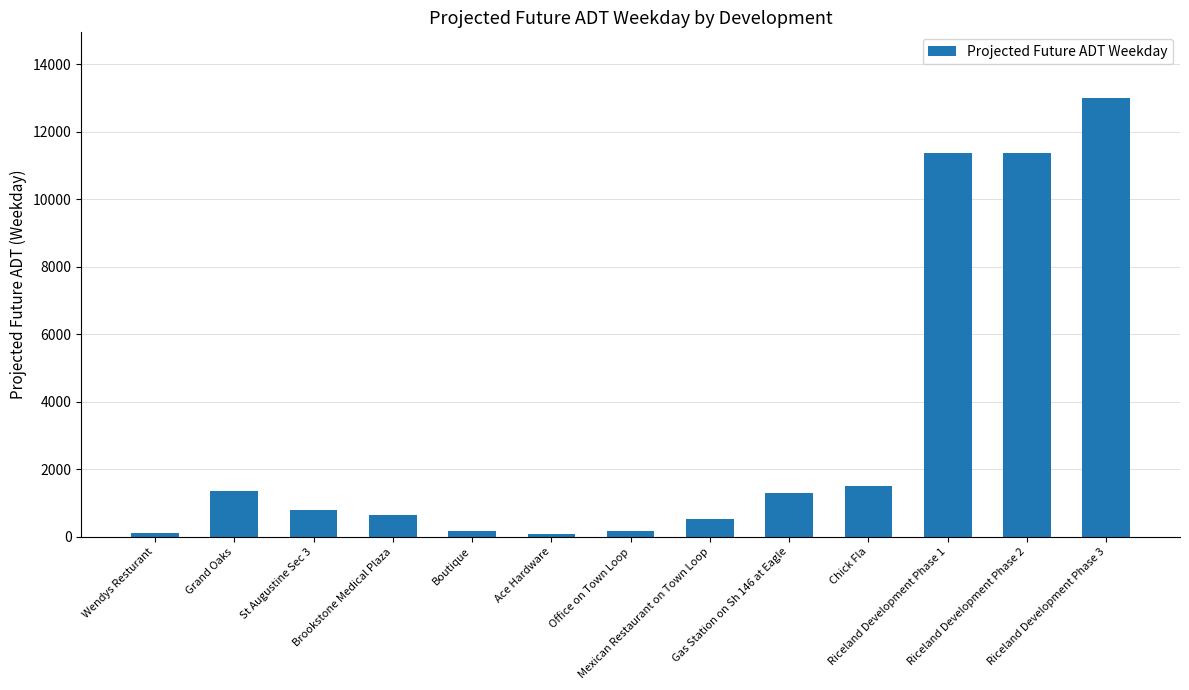

How many distinct data groups are displayed?

1